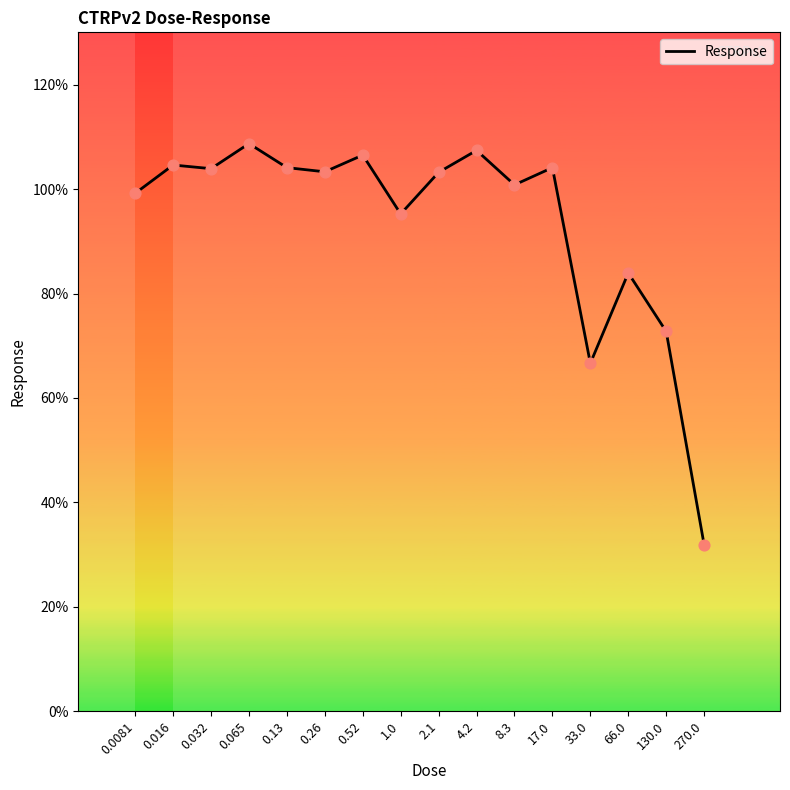

What is the ratio of the value at 0.26 to the value at 8.3?

1.0